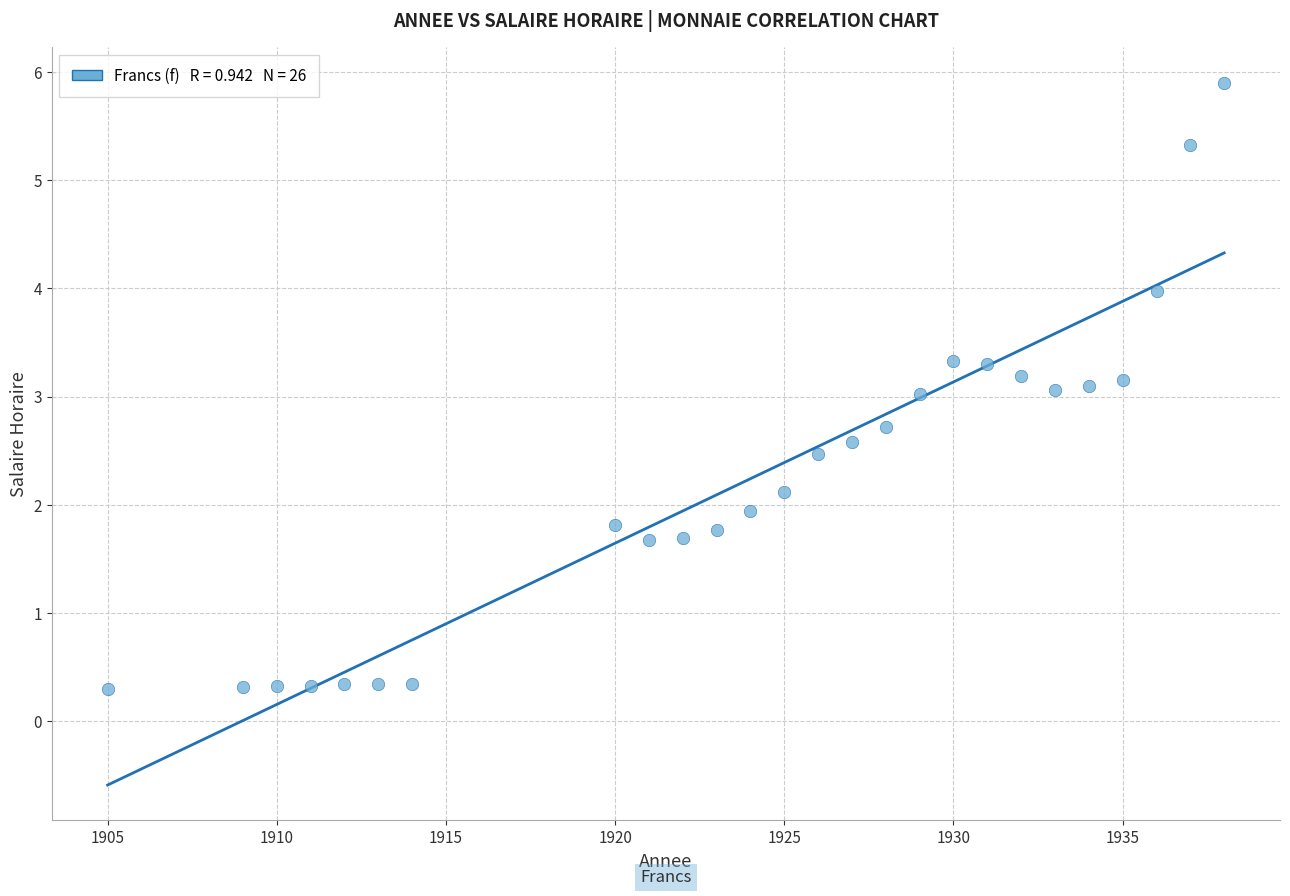

What is the range of Y values (max minus min)?

5.6